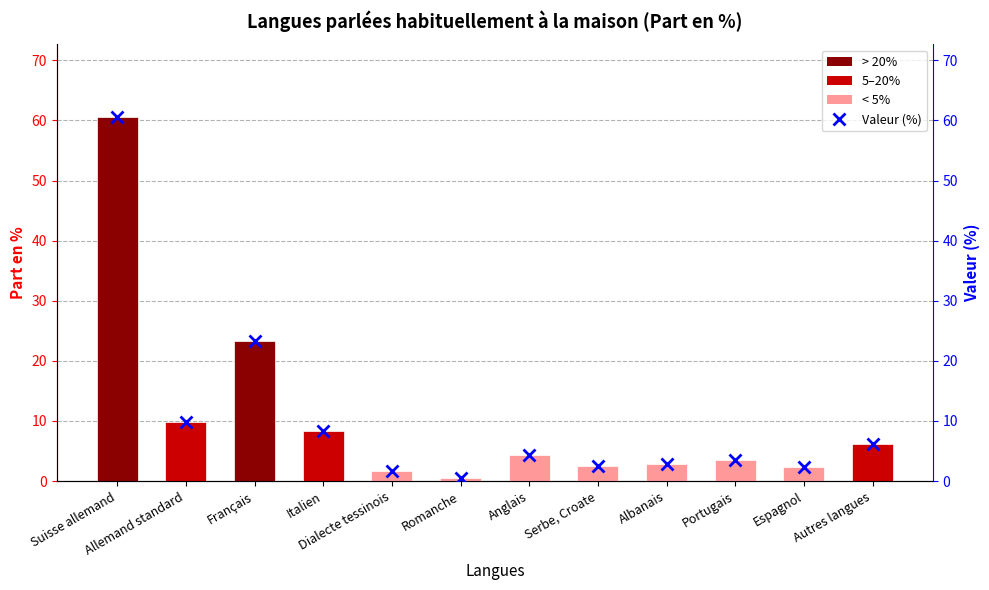

What is the approximate value of Valeur (%) at Serbe, Croate?

2.5